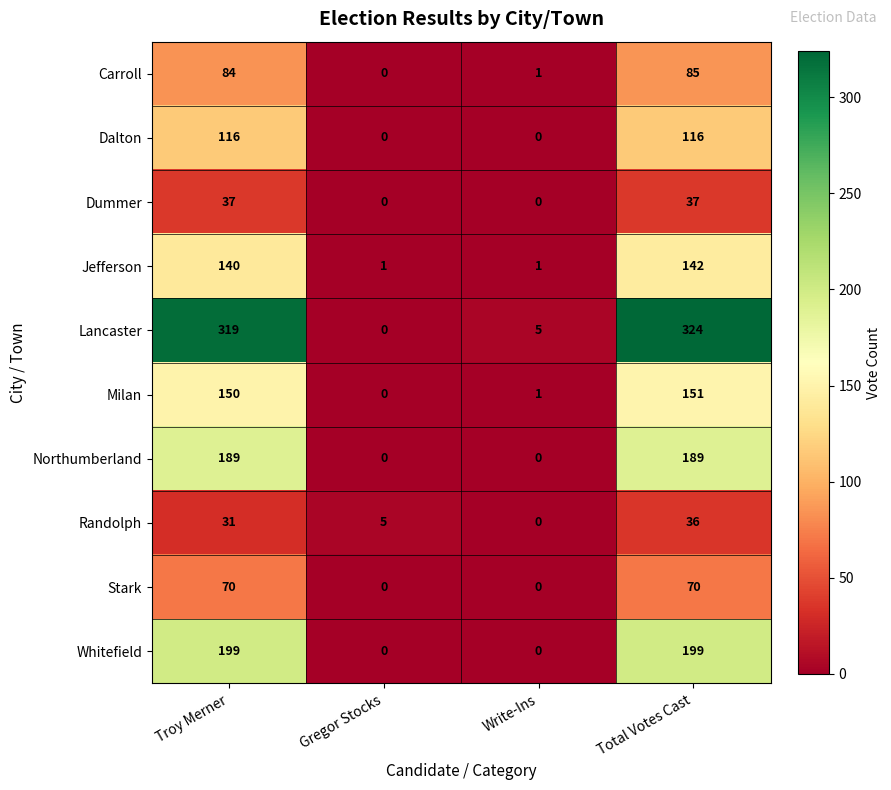

What is the maximum value for Jefferson?

142